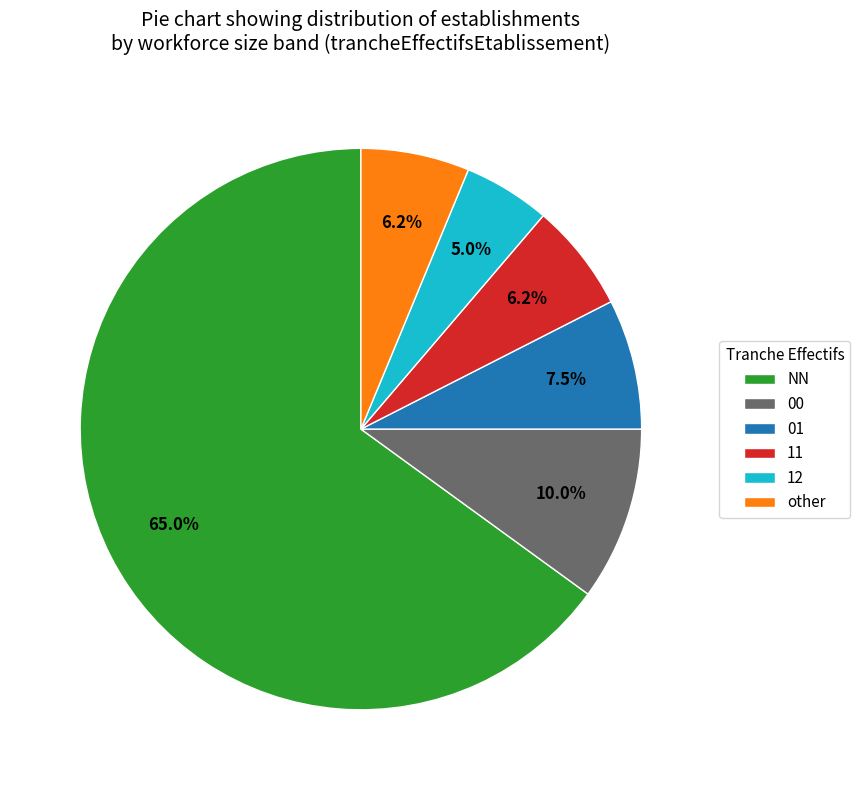

How many segments does this pie chart have?

6